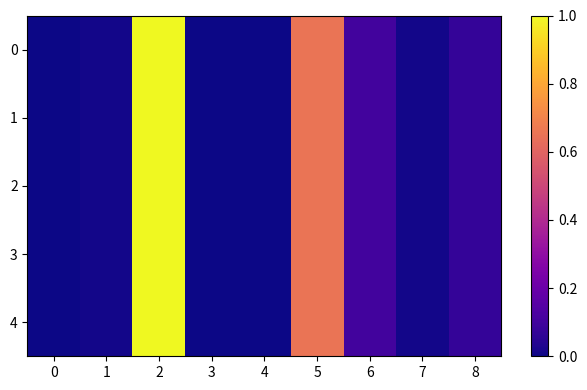

At 2, list the series in order from largest to smallest.

0, 1, 2, 3, 4